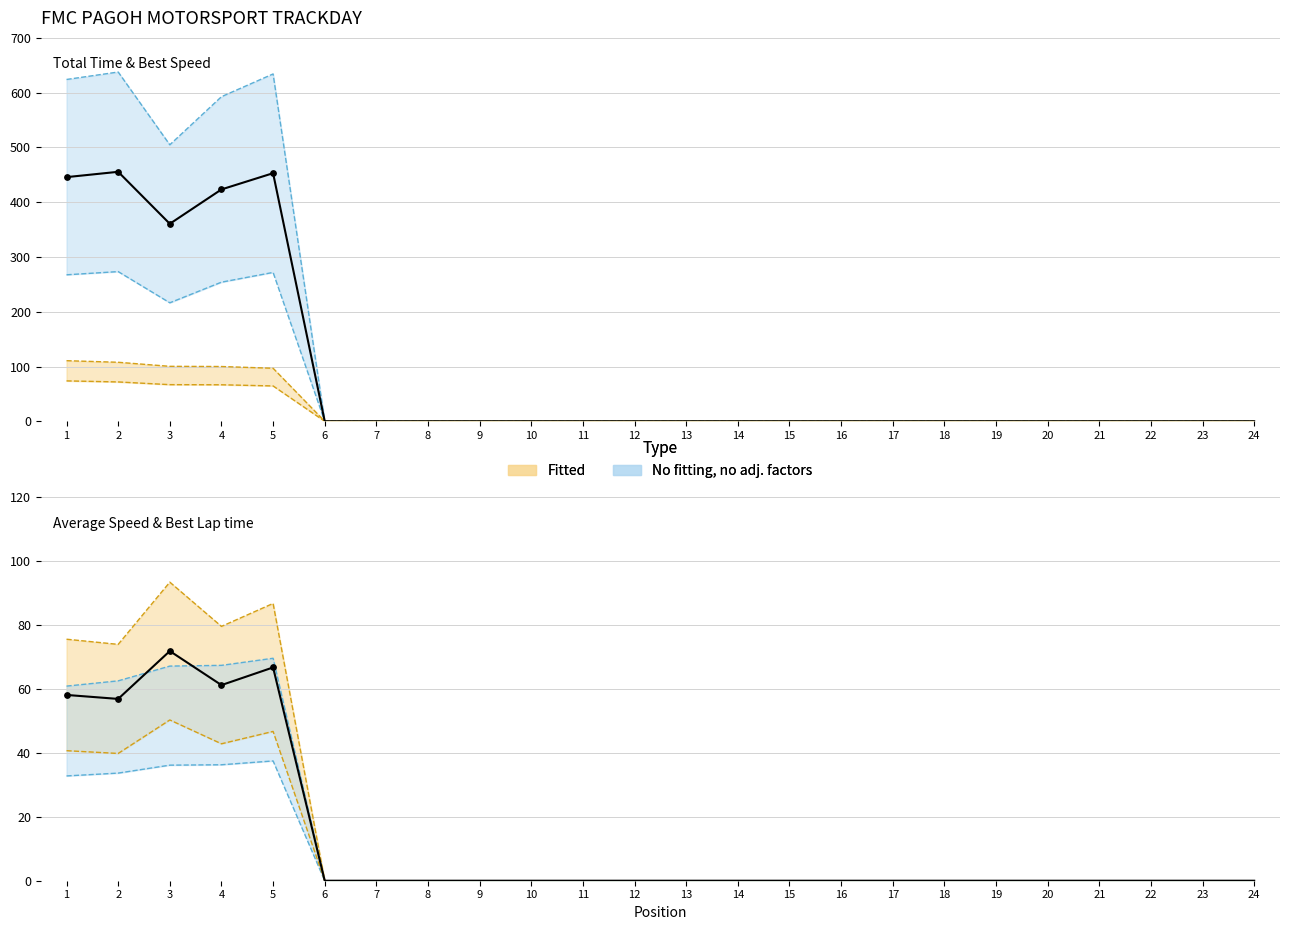

Which series contains the lowest Y value?

Total Laps